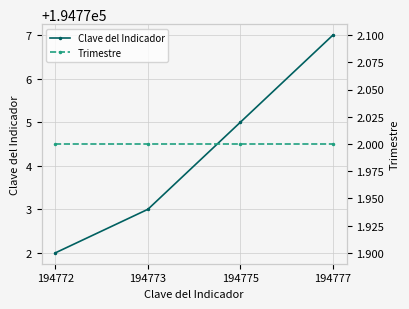

What are all the series names shown in the legend?

Clave del Indicador, Trimestre